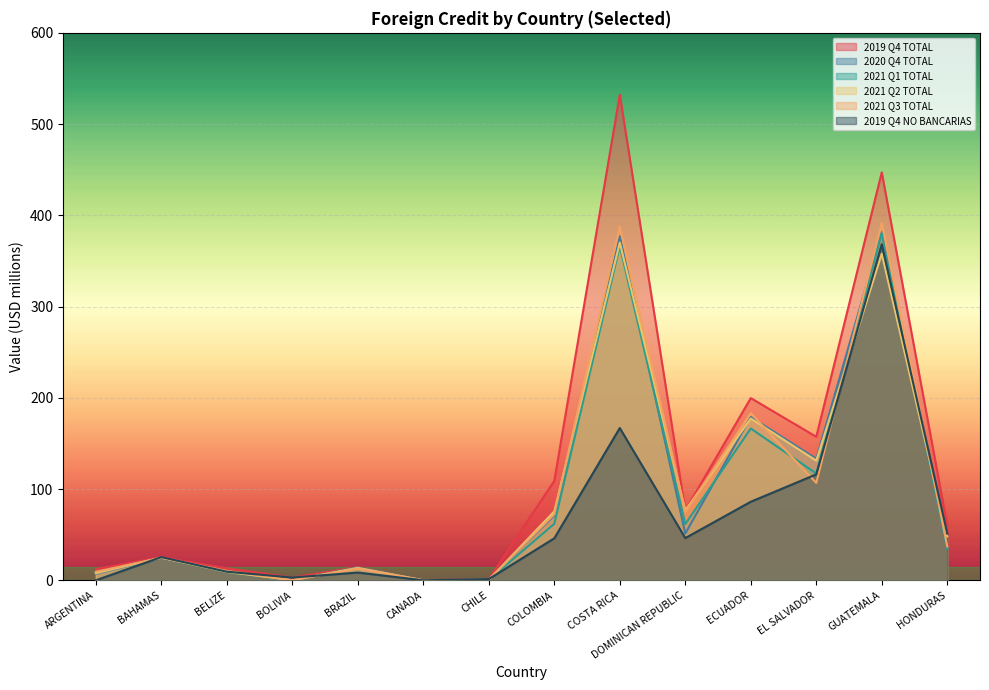

What is the greatest value displayed?

532.2